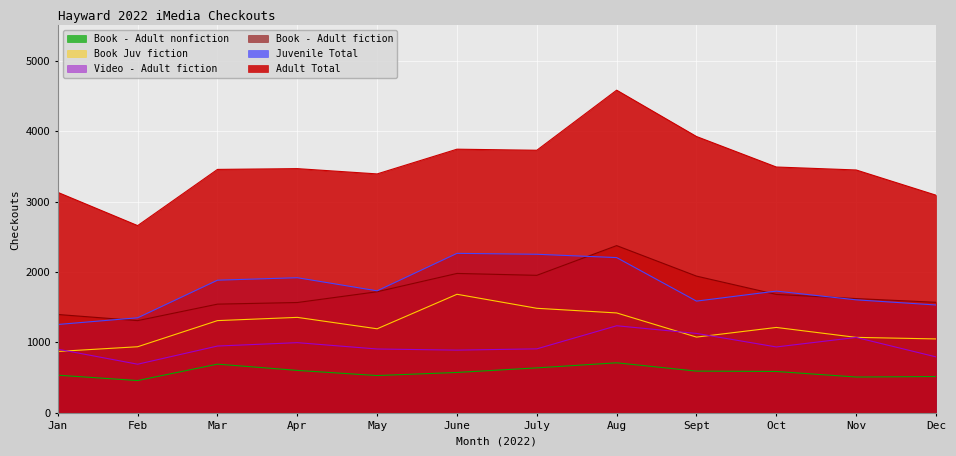

What is the total value across all series at June?

11132